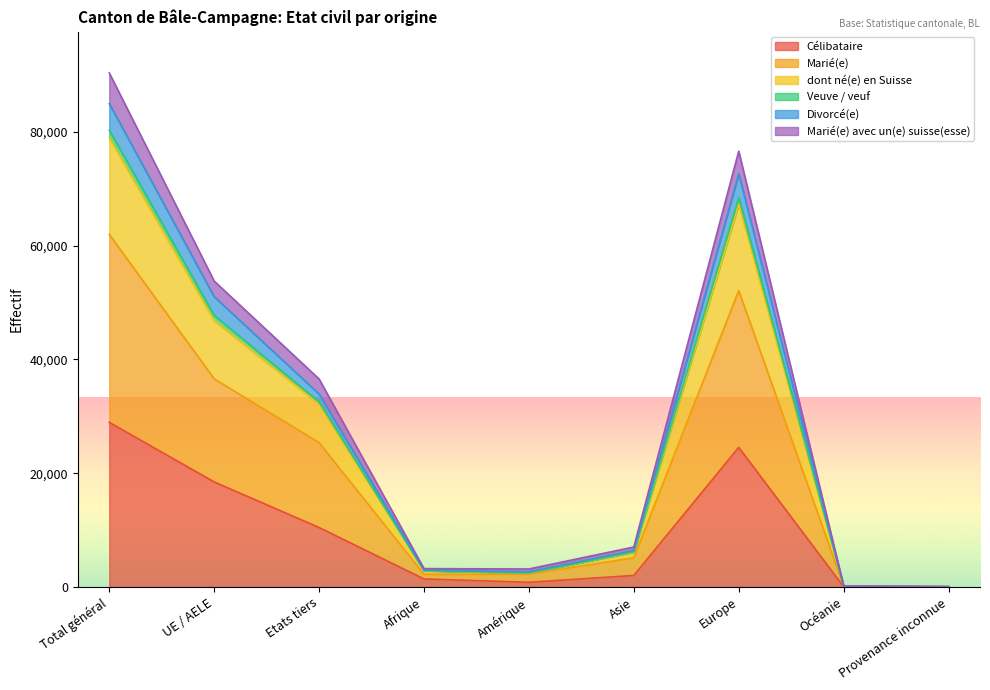

What is the maximum value for Célibataire?

28943